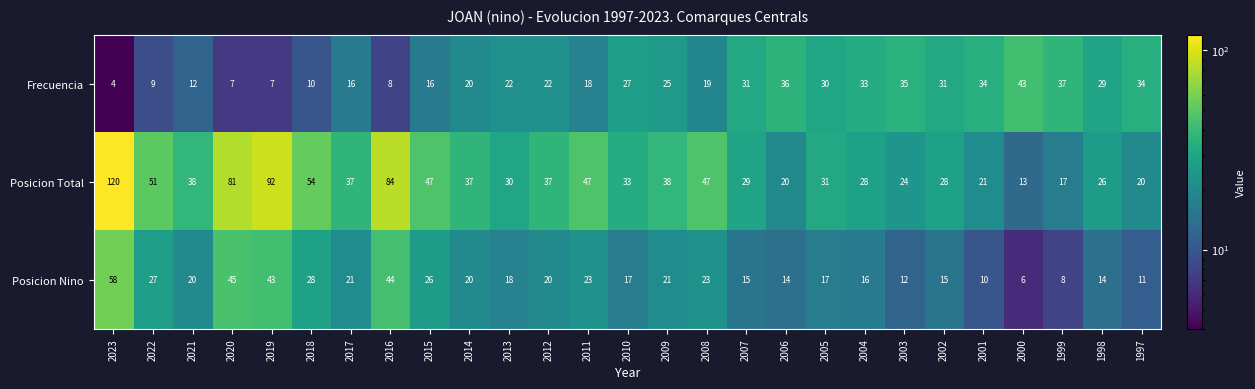

What is the sum of the Frecuencia values at 2007 and 2004?

64